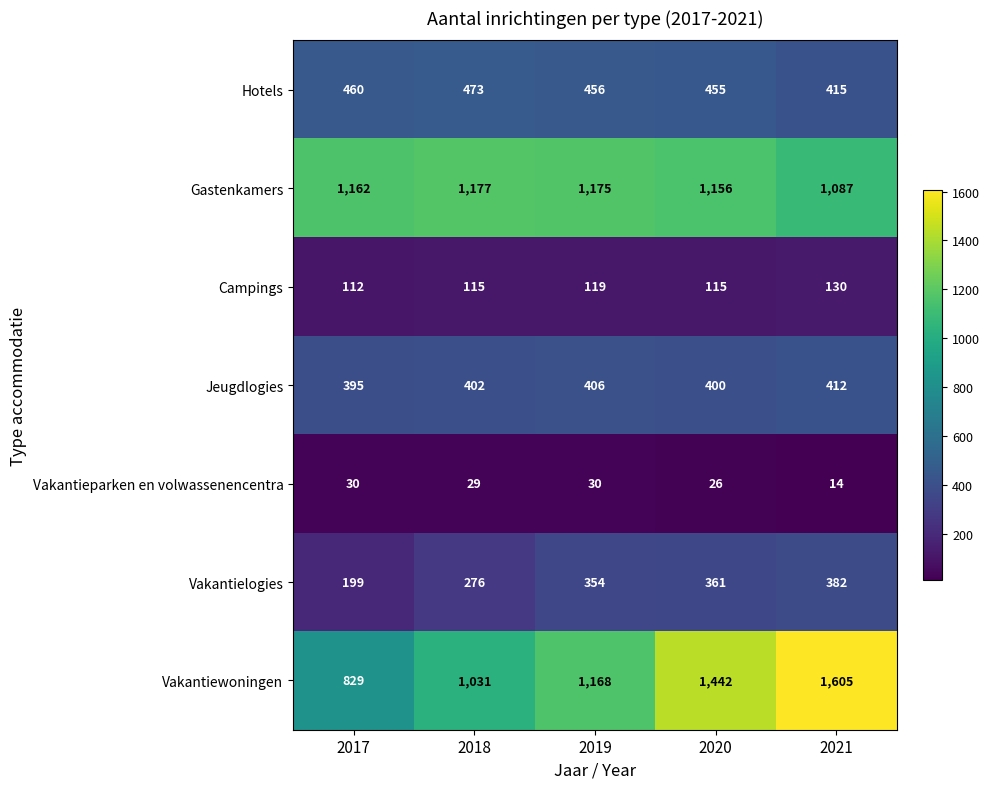

True or false: Vakantiewoningen has a value of 723 at 2021.

False